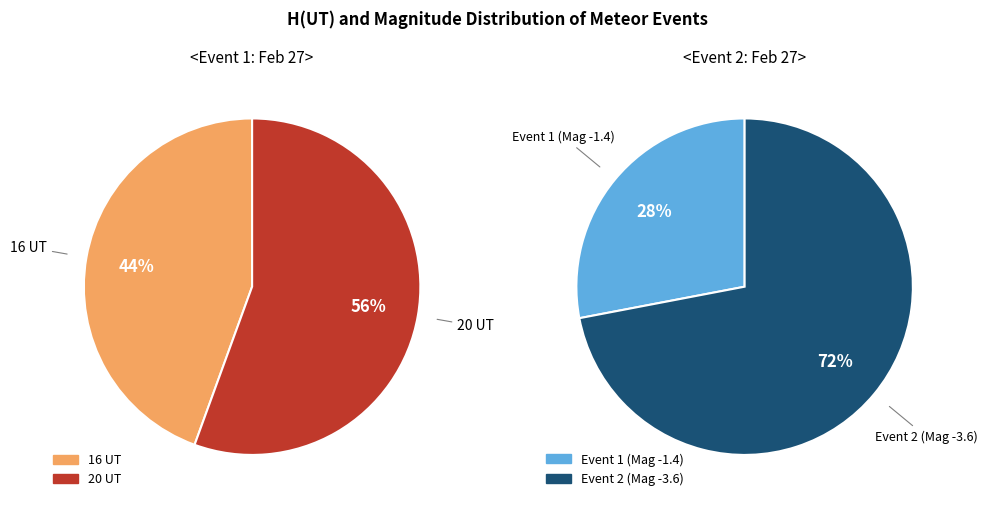

Which category has the biggest portion of the pie?

20 UT